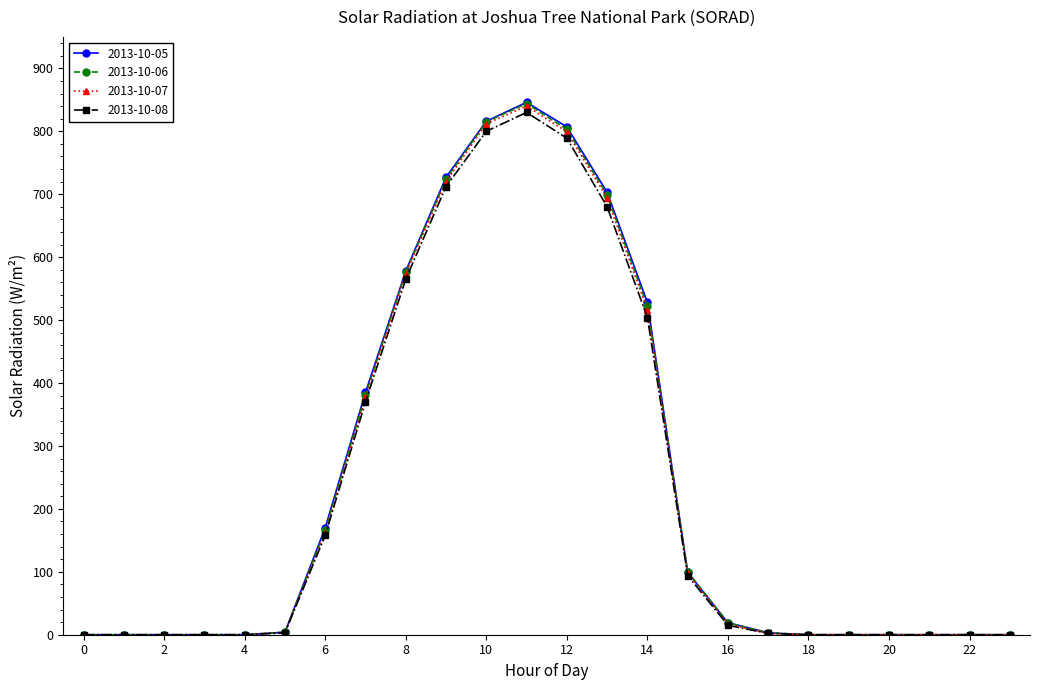

Does the chart have visible grid lines?

No